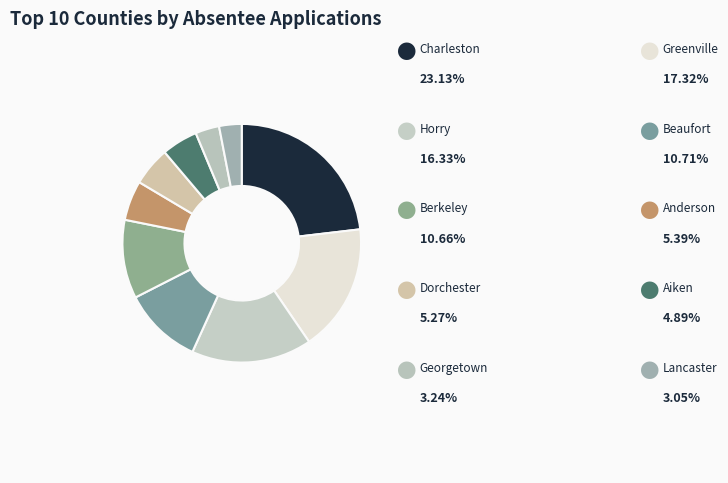

How many slices are in this pie chart?

10